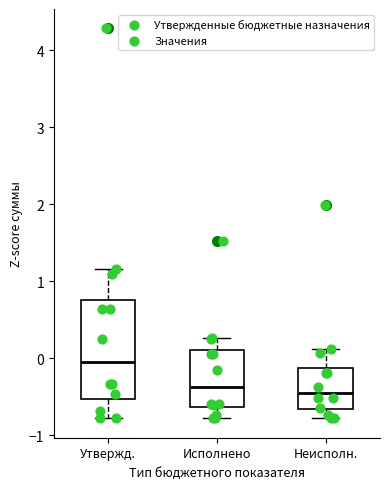

Comparing the boxes themselves (not the whiskers), which one is the tallest?

Утвержд.